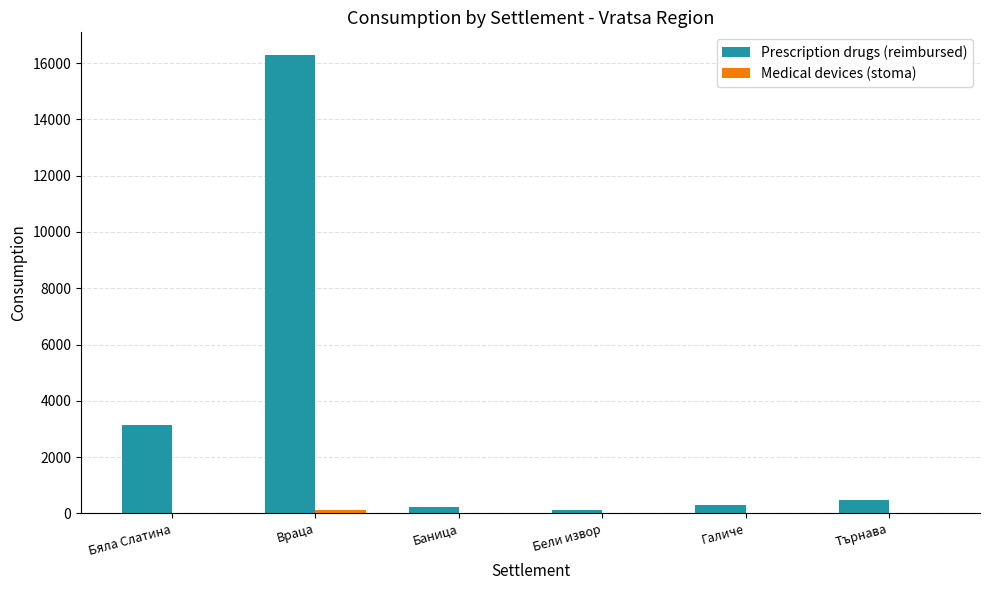

What is the greatest value displayed?

16283